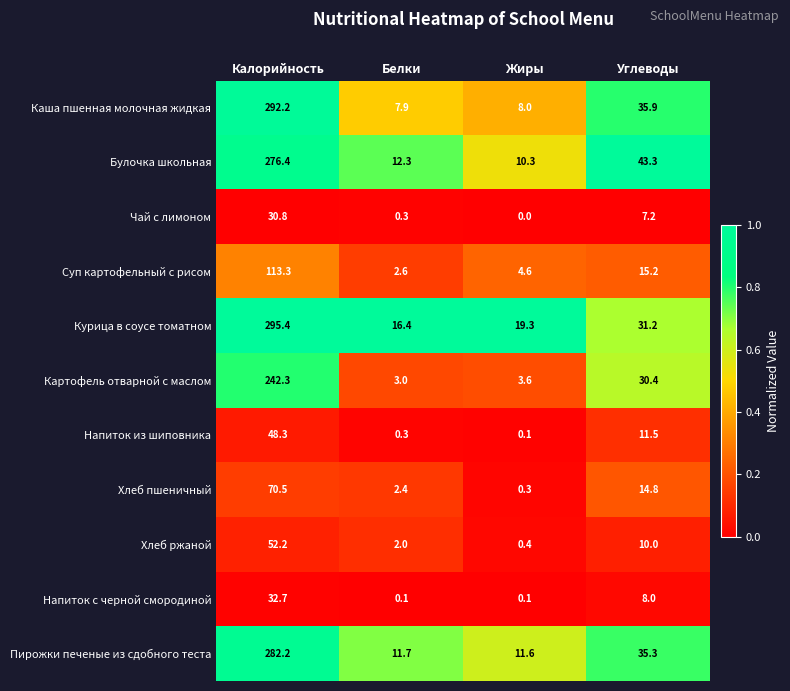

Count the number of data series in this chart.

11